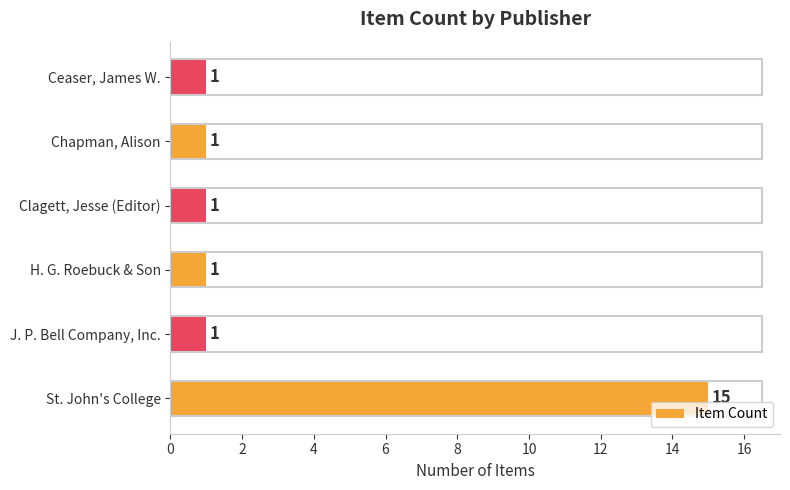

Does the chart contain stacked bars?

No